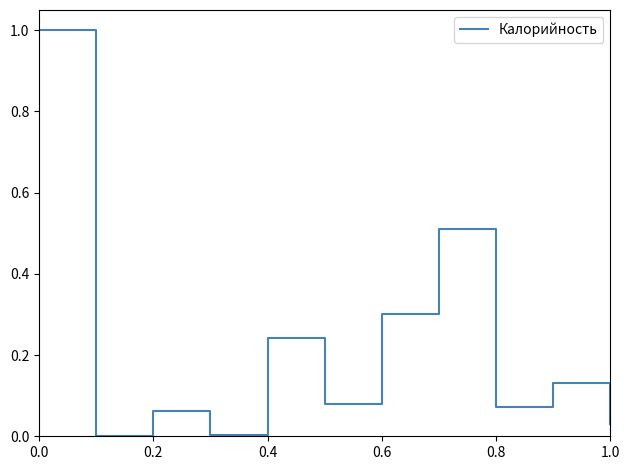

What is the difference between the maximum and second lowest values?

1.0